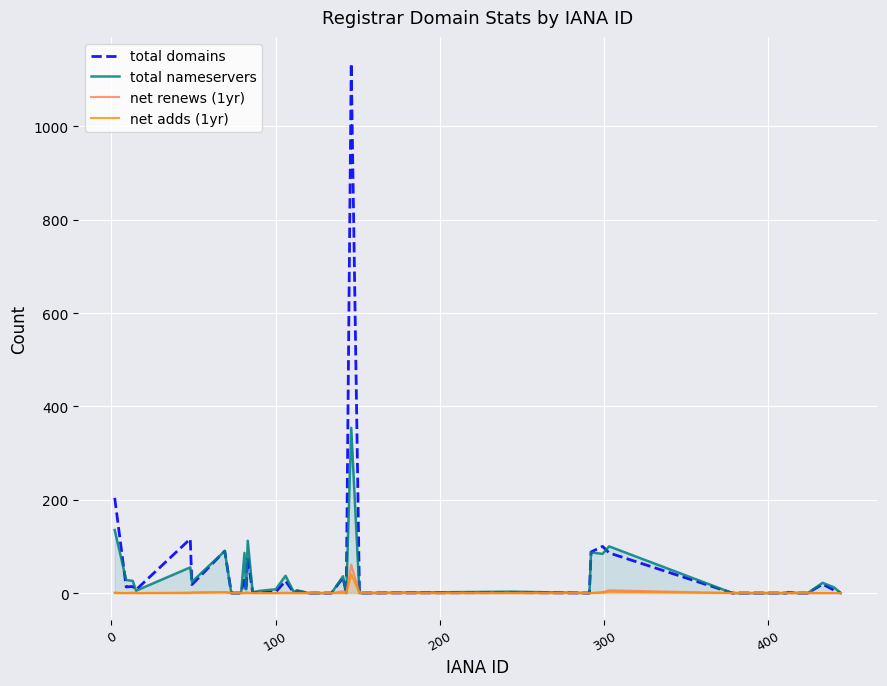

True or false: net renews (1yr) and net adds (1yr) cross at least once.

True